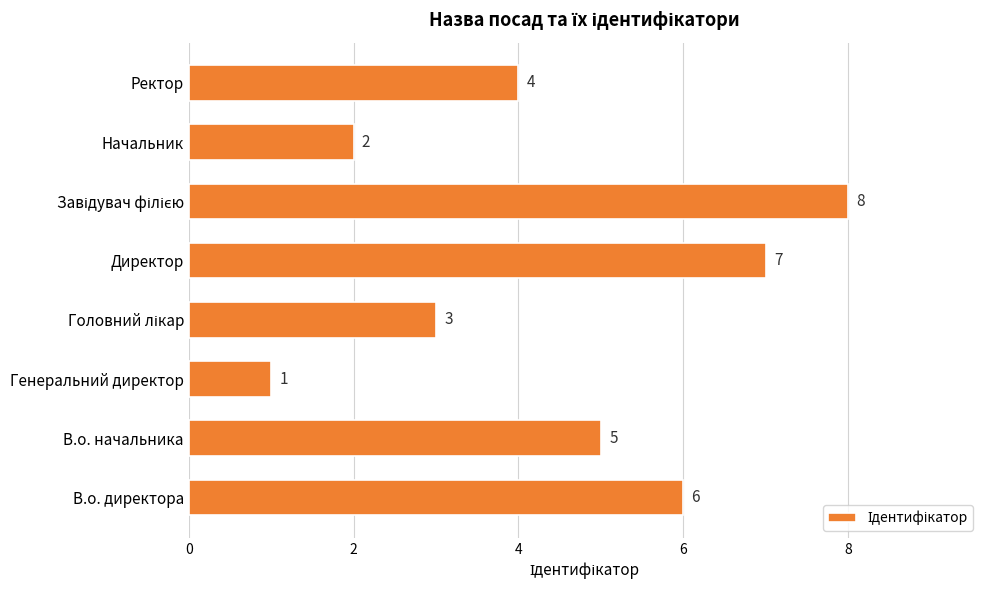

What is the difference between the maximum and minimum values?

7